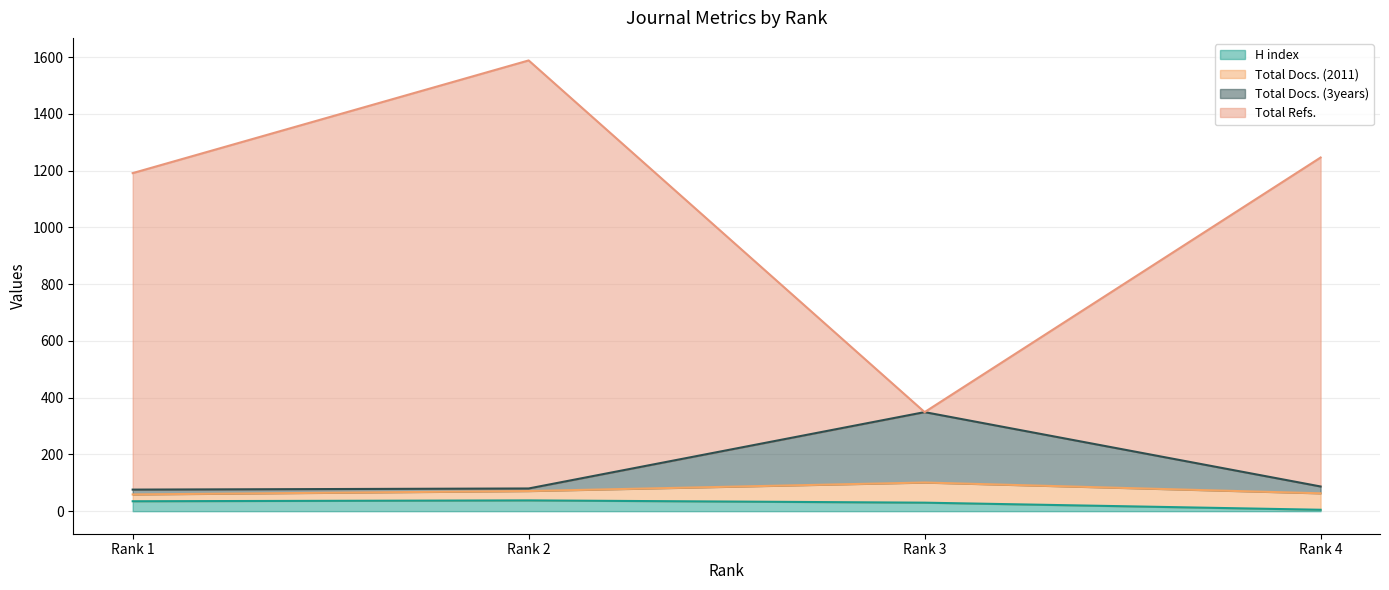

How many values in the Total Refs. series exceed 1246?

1